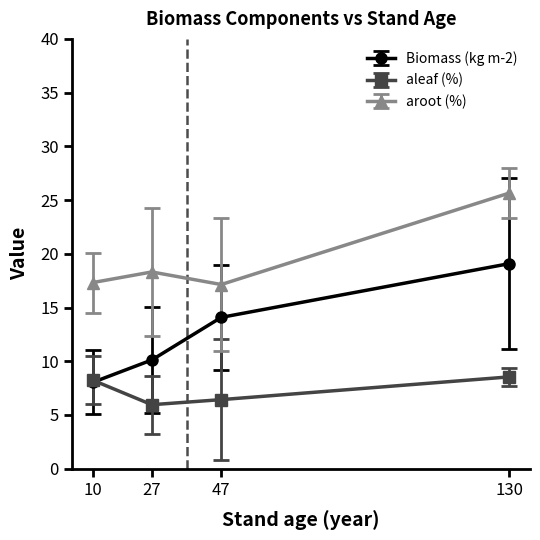

What is the minimum value for aleaf (%)?

6.0